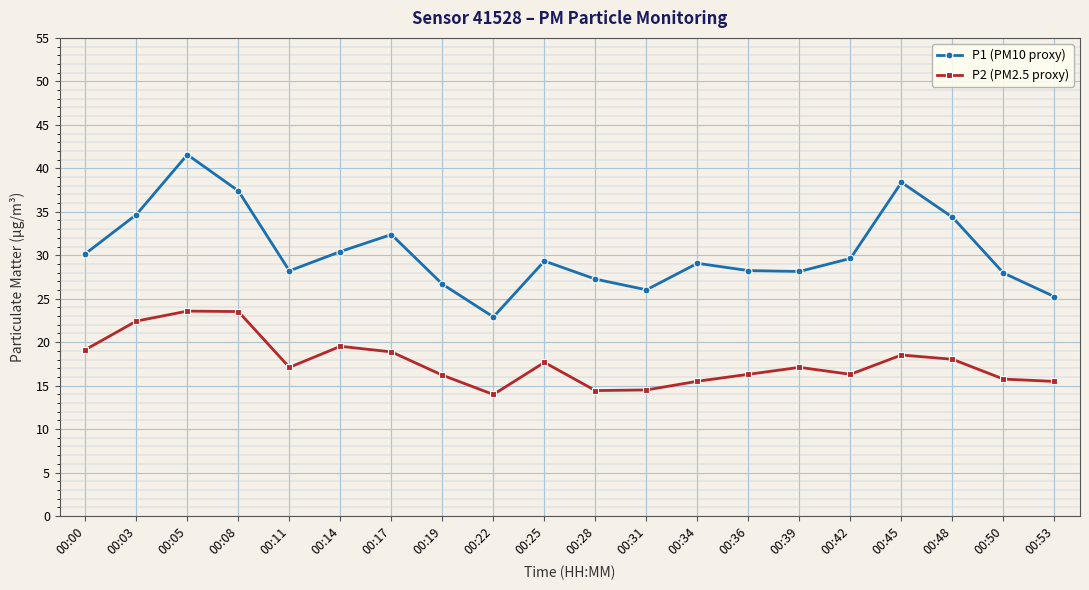

Where is P1 (PM10 proxy) nearest to the value 32?

00:17